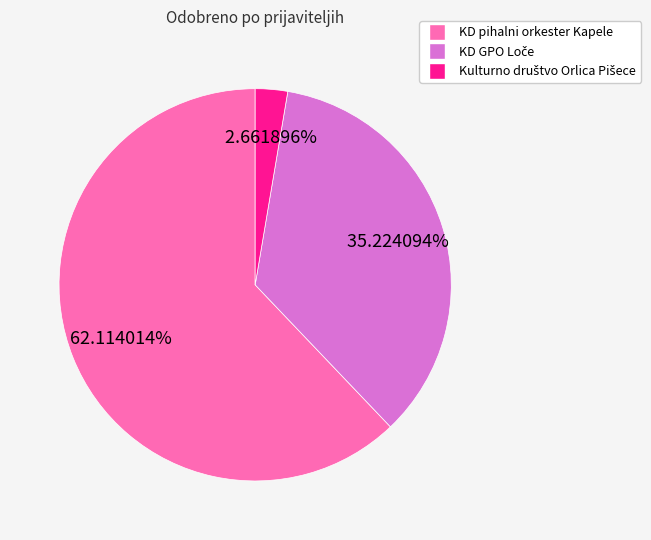

Which category has the biggest portion of the pie?

KD pihalni orkester Kapele